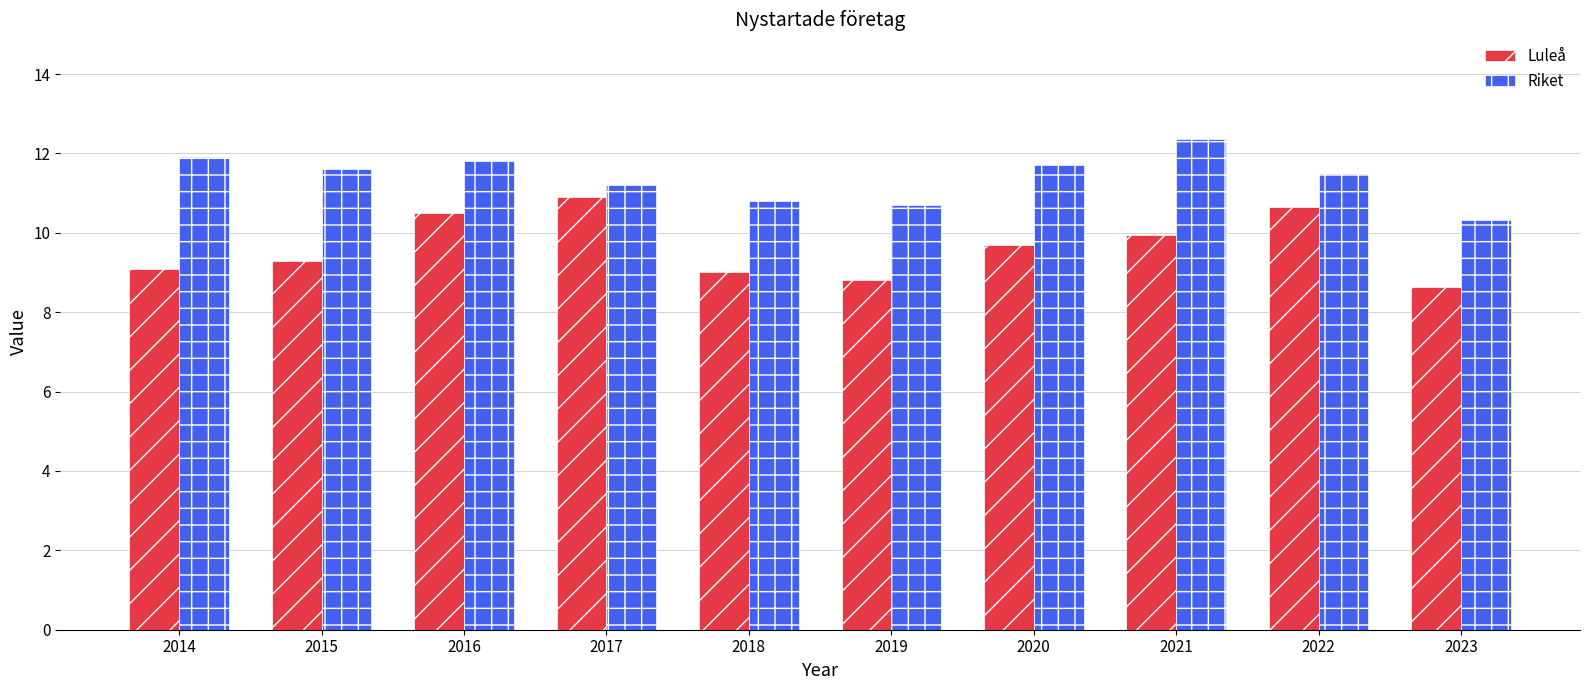

What are all the series names shown in the legend?

Luleå, Riket